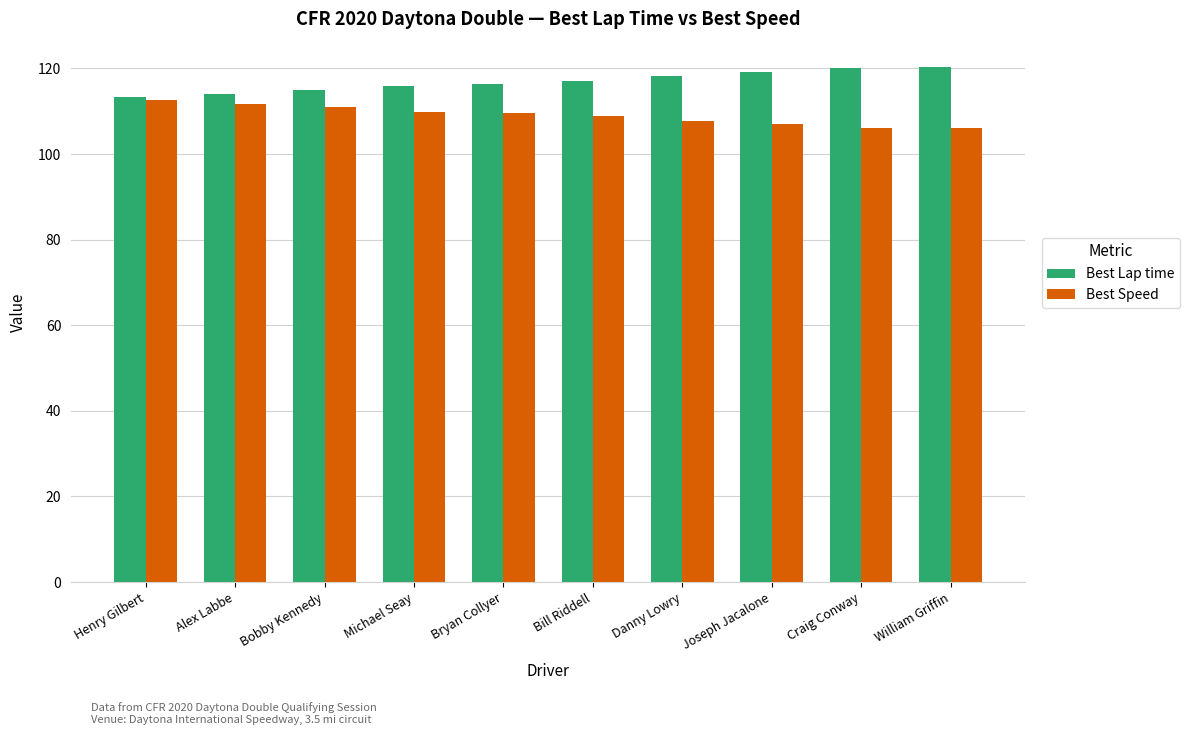

What value does the Best Lap time series have at Joseph Jacalone?

119.1